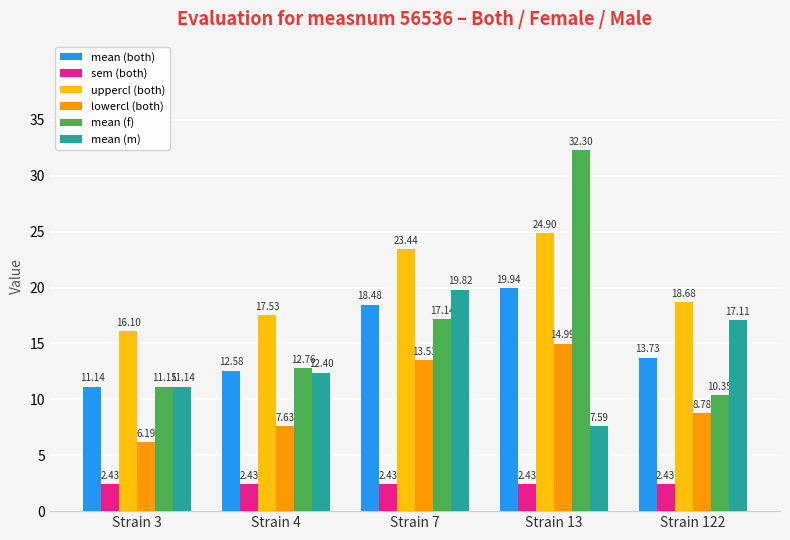

Is the value of mean (m) at Strain 4 greater than the value of mean (both) at Strain 4?

No